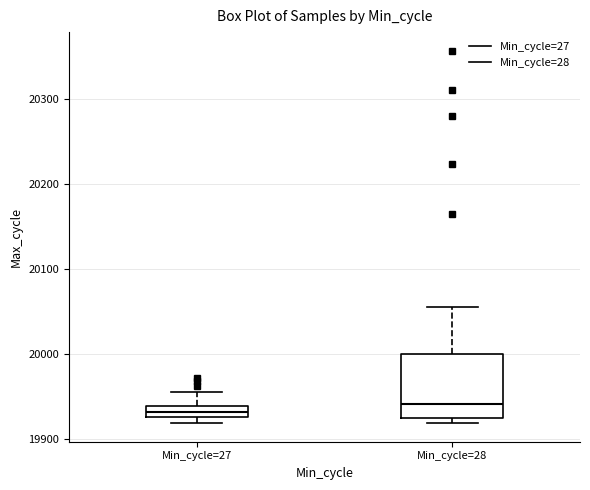

Which box is the tallest, from its lower edge to its upper edge?

Min_cycle=28